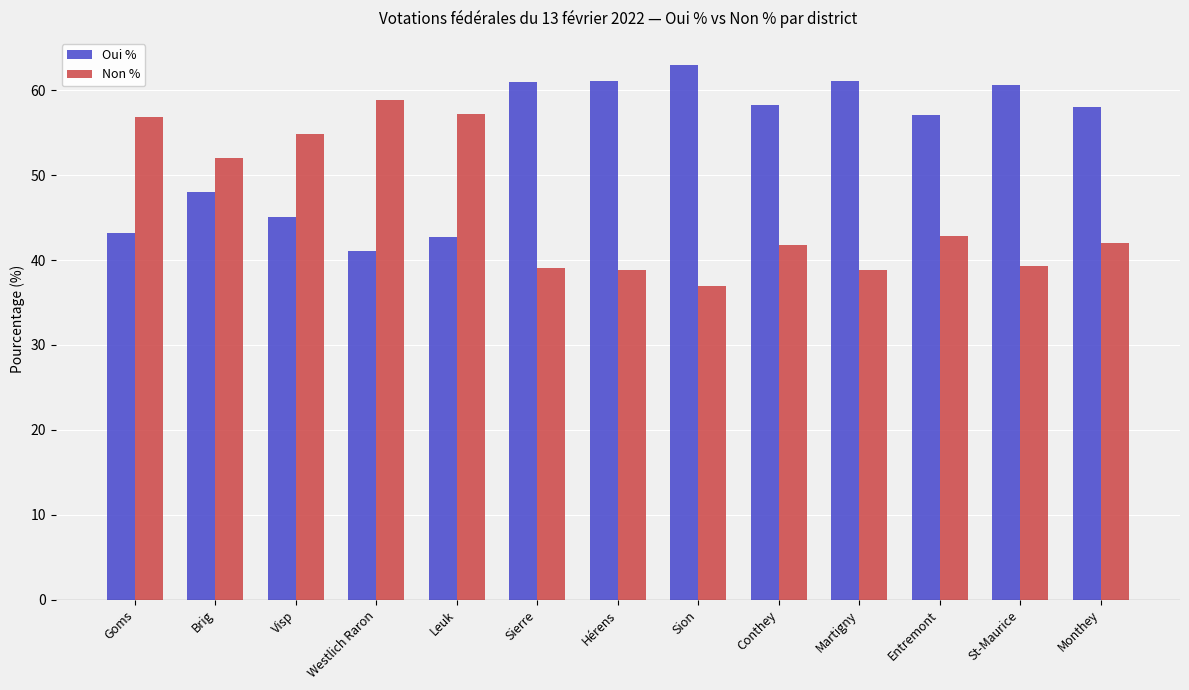

Which category has the highest value in the Oui % series?

Sion